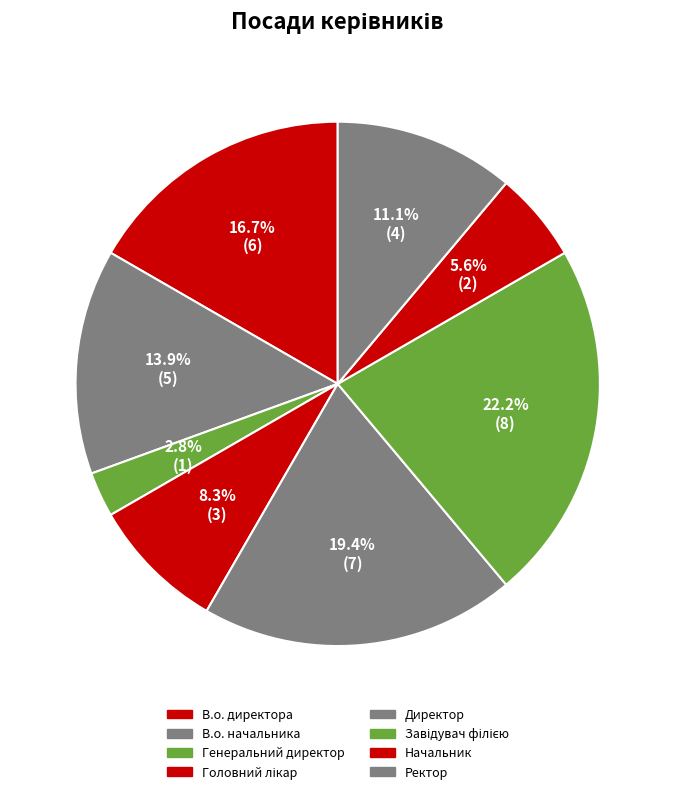

How many slices are in this pie chart?

8